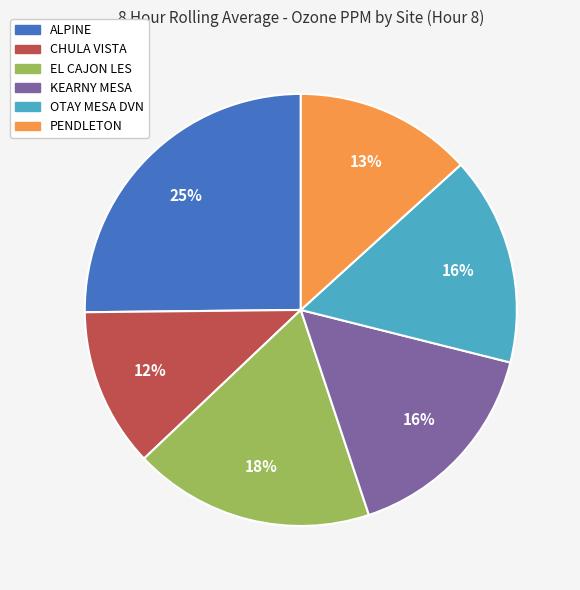

To the nearest percent, what portion does KEARNY MESA represent?

16%